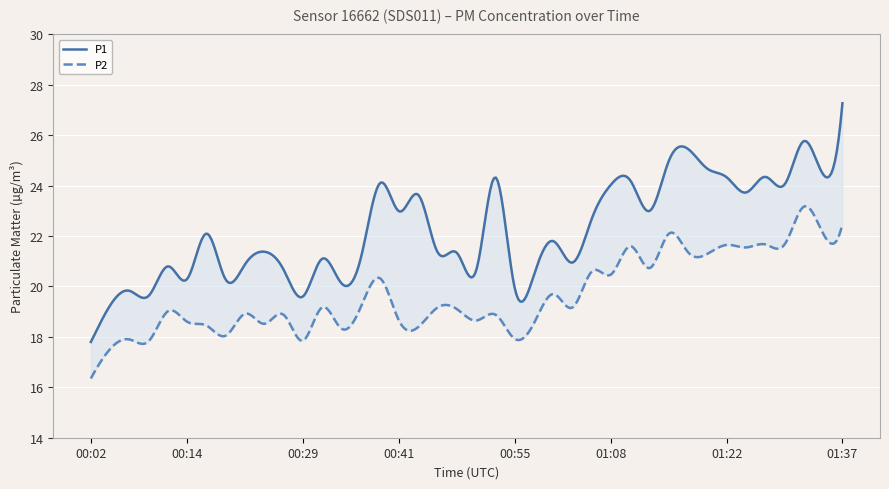

What is the difference between the second highest and second lowest values in the P2 series?

5.0